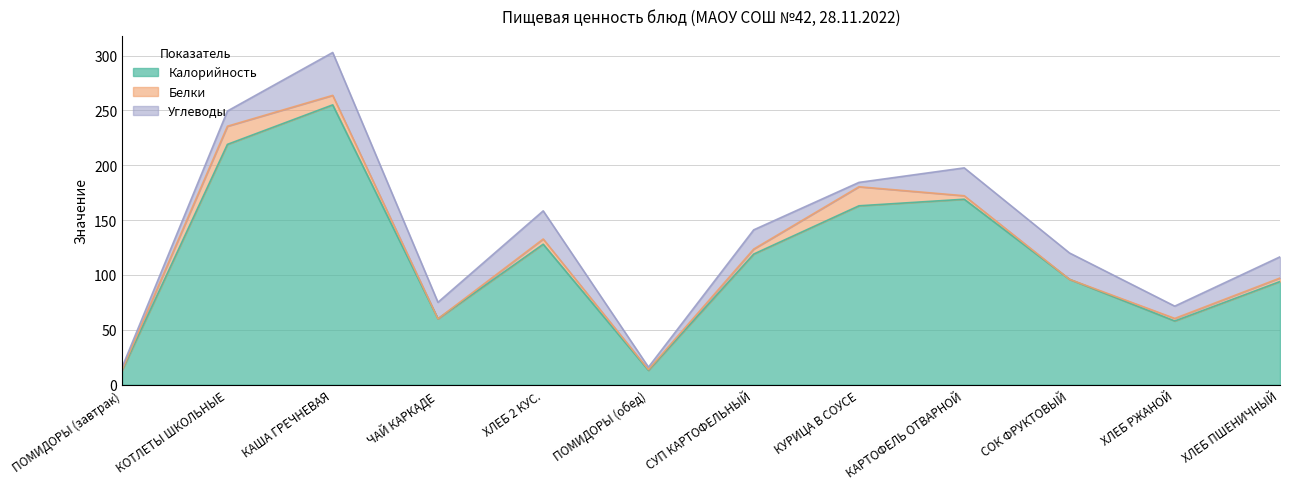

How many lines are shown in the chart?

3